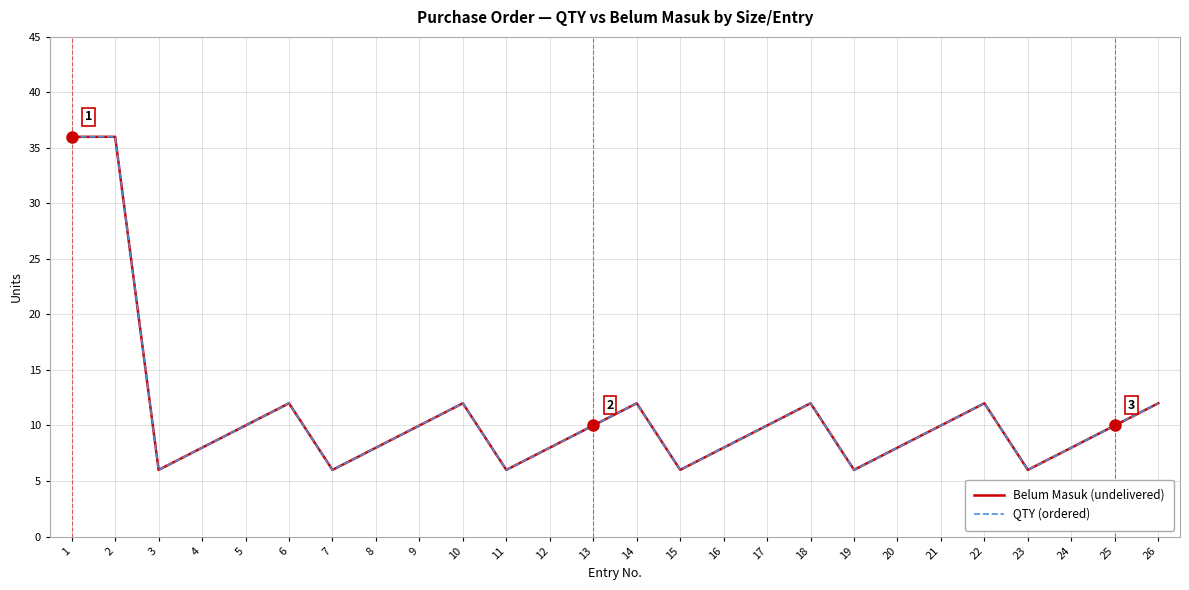

Where does the QTY (ordered) series first go above 10?

1